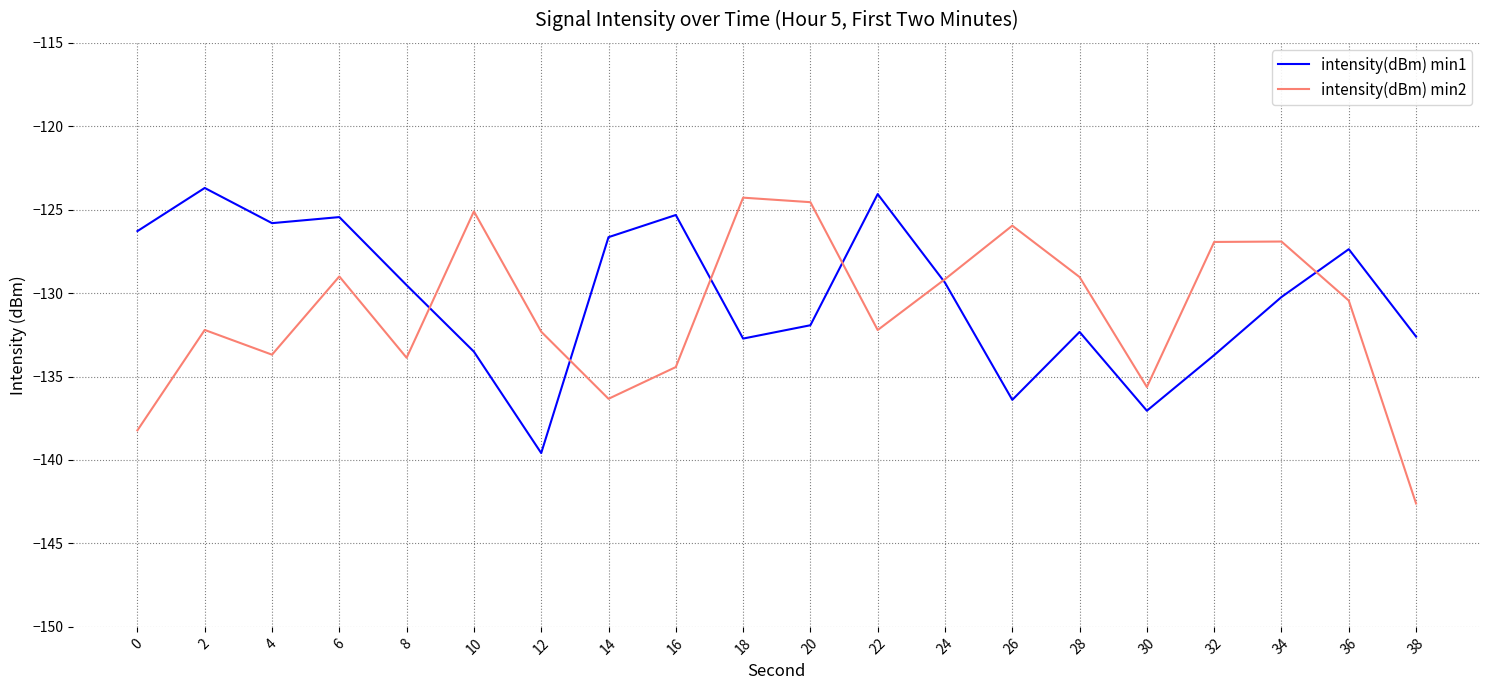

Is it true that intensity(dBm) min1 equals -221.5 at 6?

False